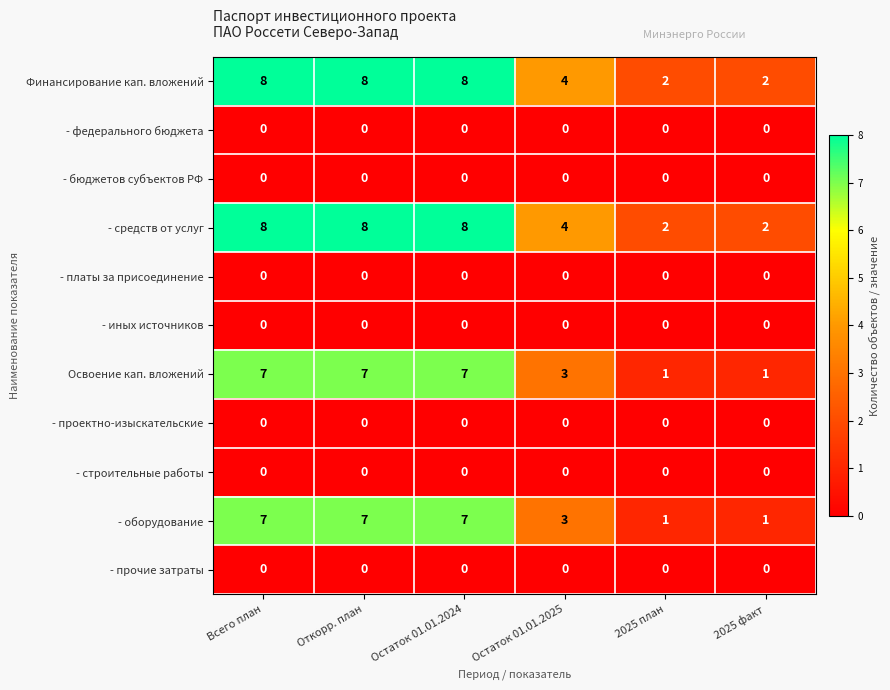

What is the difference between the second highest and minimum values in the - средств от услуг series?

6